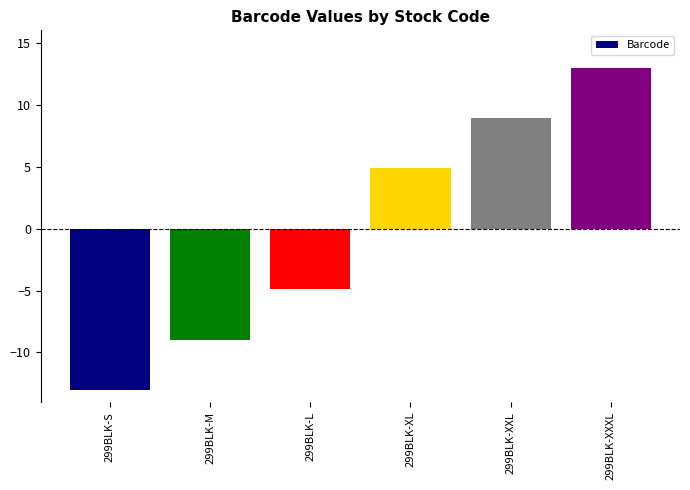

What is the difference between the values at 299BLK-XL and 299BLK-L?

9.8